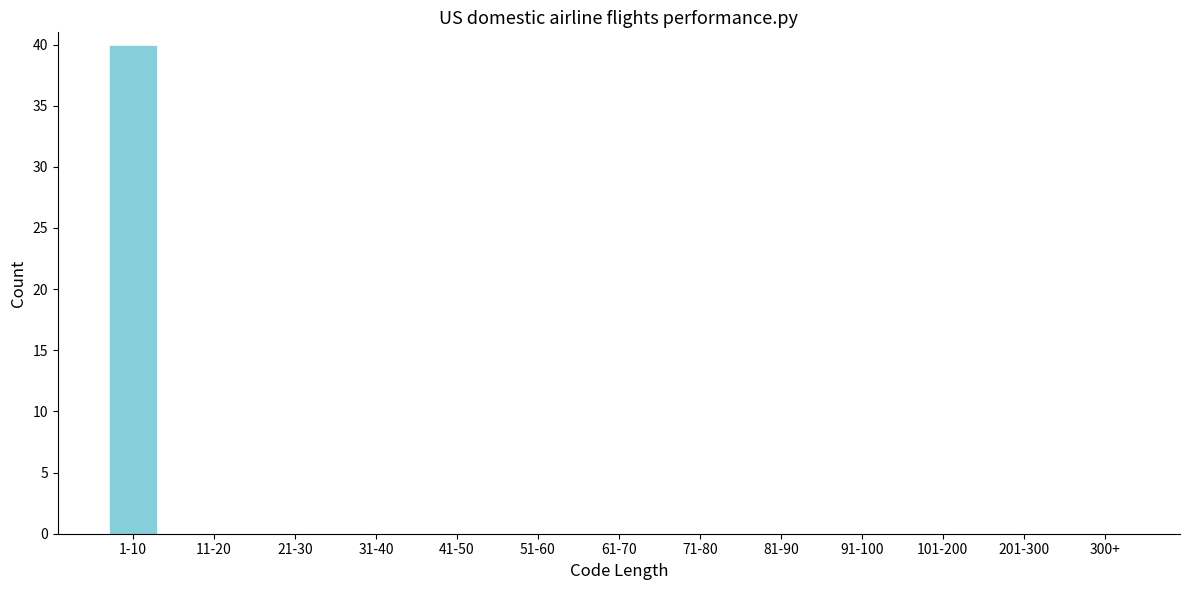

Reading left to right, what are all the values shown in this chart?

1-10=40	11-20=0	21-30=0	31-40=0	41-50=0	51-60=0	61-70=0	71-80=0	81-90=0	91-100=0	101-200=0	201-300=0	300+=0